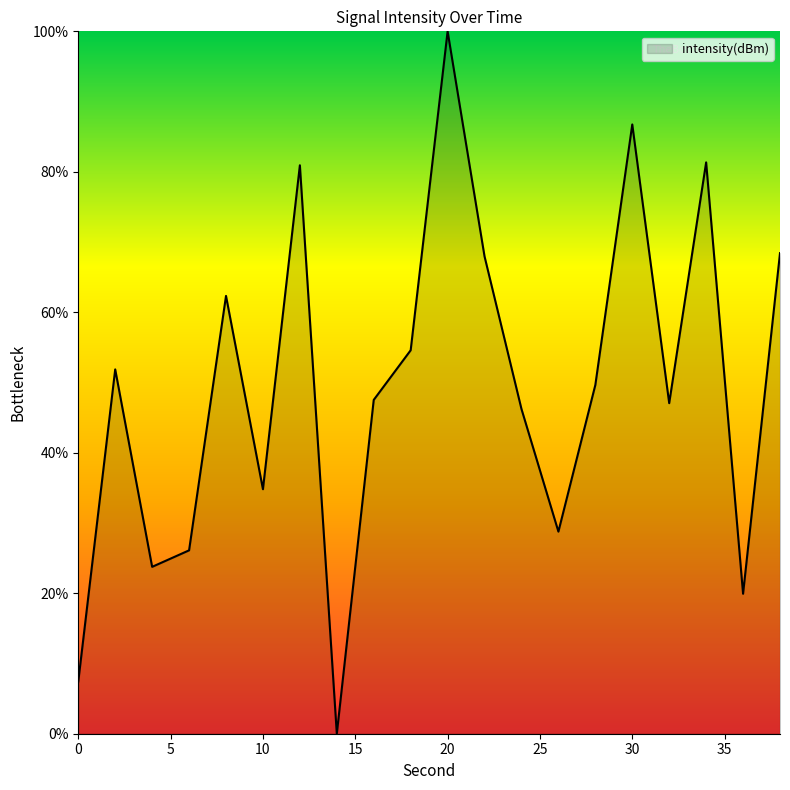

What is the average value?

49.3